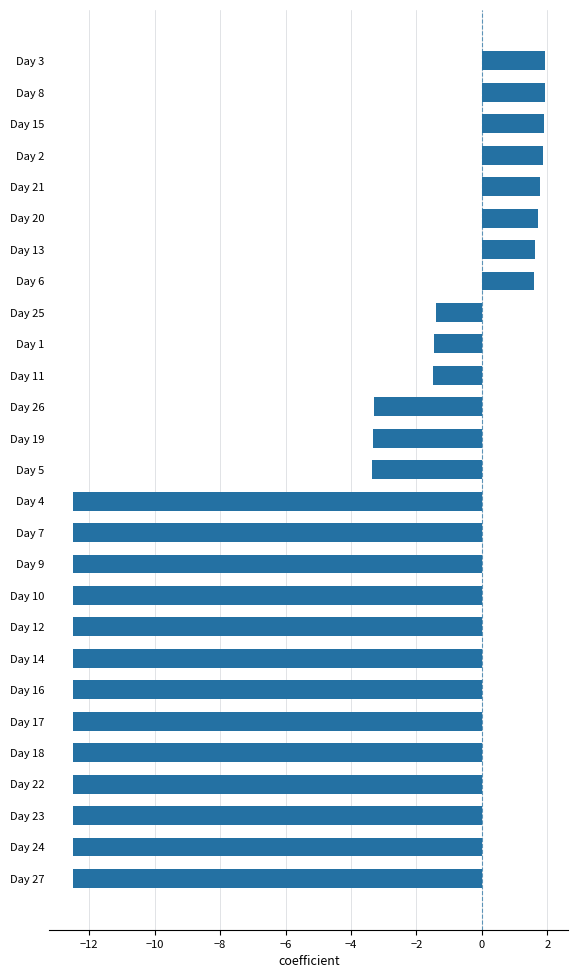

Which has a higher value, Day 21 or Day 16?

Day 21